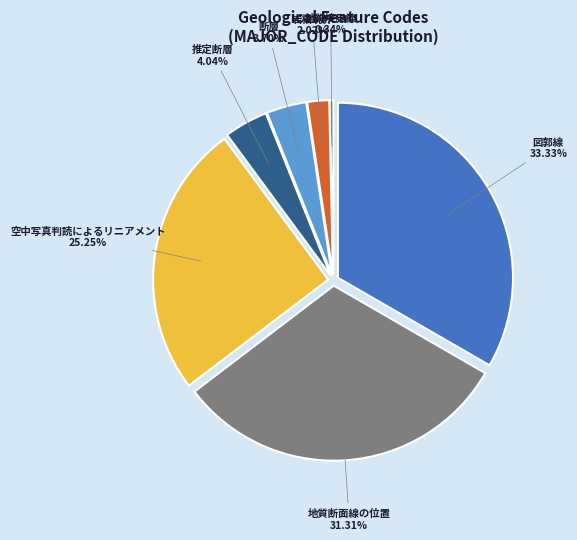

To the nearest percent, what percentage of the pie is 岩相境界?

2%